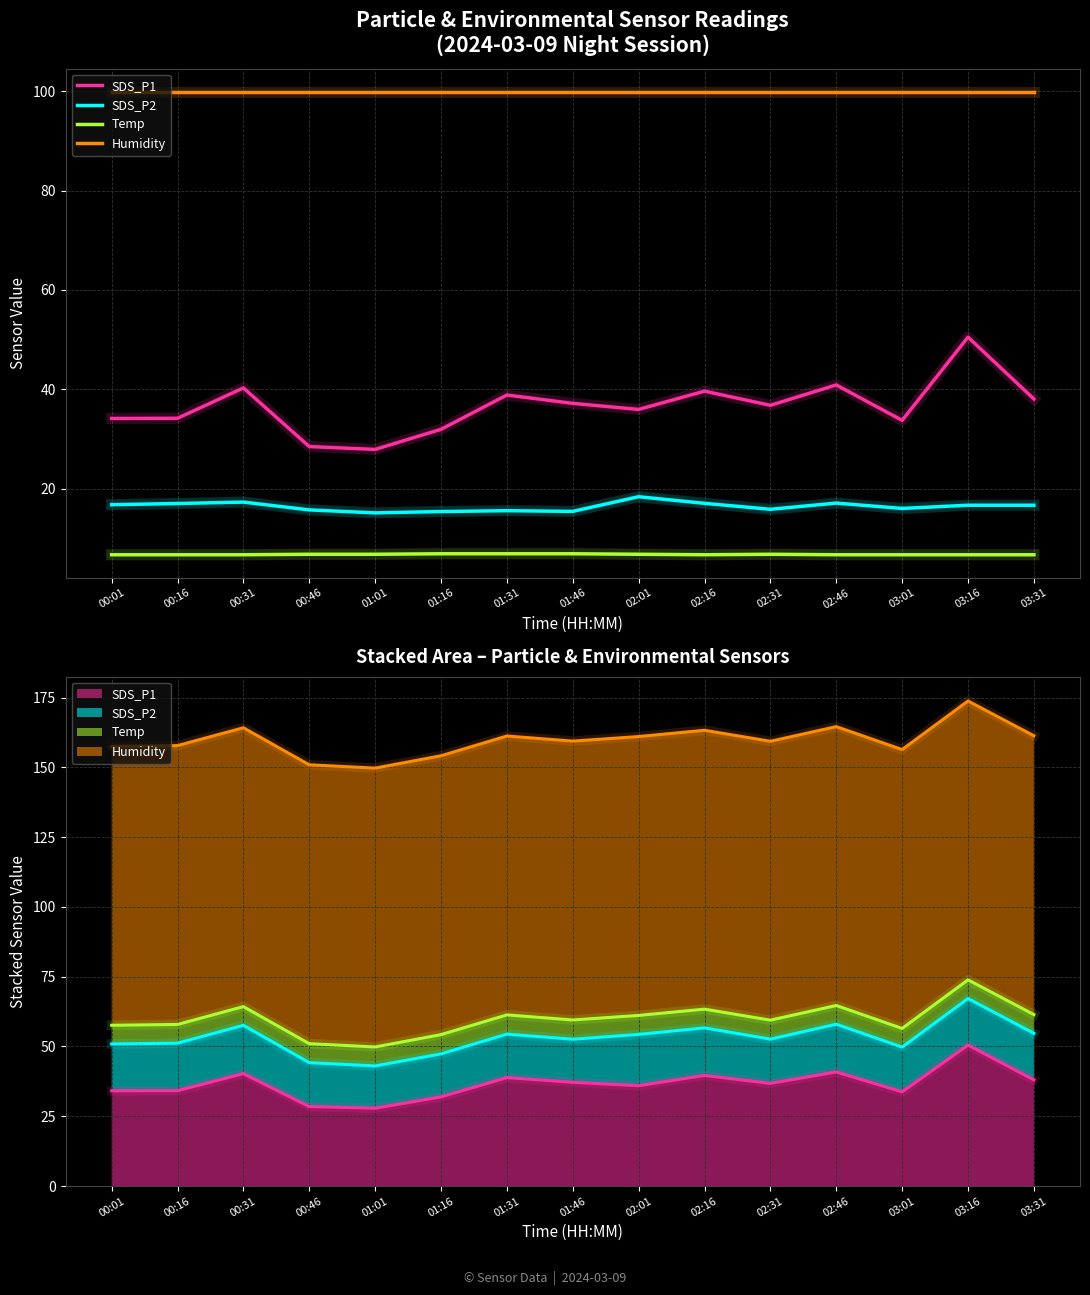

Read the SDS_P1 value at 02:46.

40.9